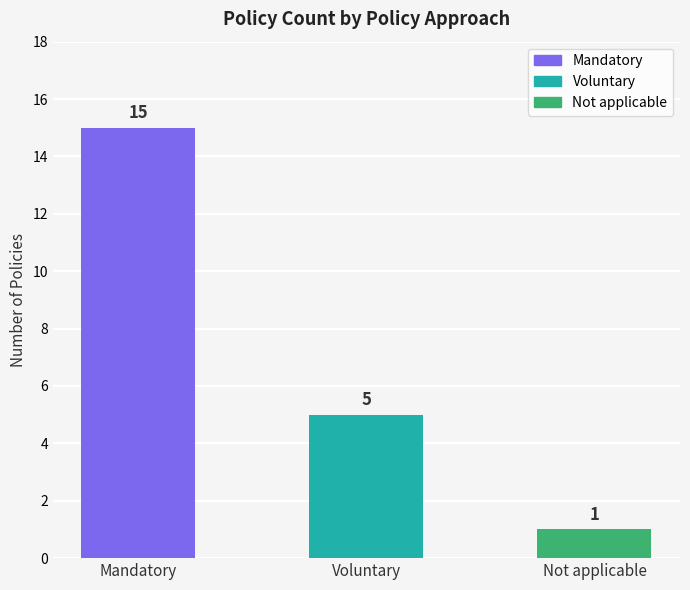

At which label is the value closest to 8?

Voluntary